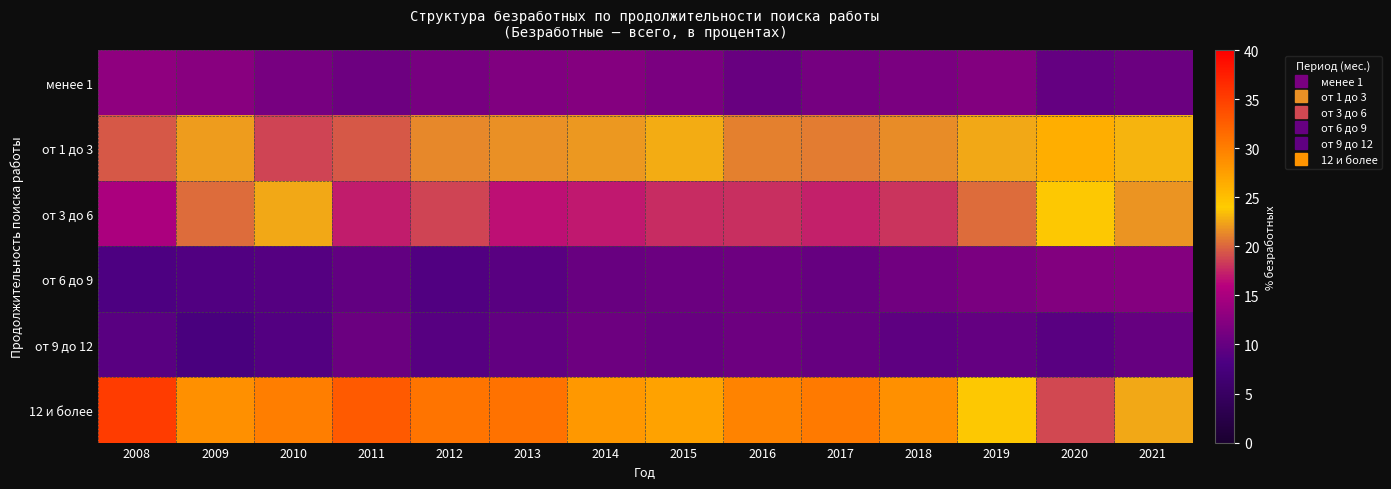

Which series has the largest total across all categories?

12 и более